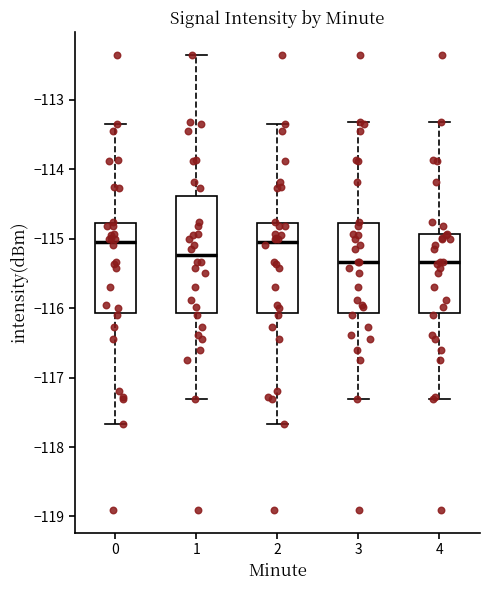

Reading left to right, transcribe this box plot: for each box, give where its median line is, the range the box spans, and where its two whiskers end, as read against the y-axis. The values are not printed on the chart, so give them approximately, as read against the axis.

0: median -115.0, box -116.1 to -114.8, whiskers -117.7 to -113.4
1: median -115.2, box -116.1 to -114.4, whiskers -117.3 to -112.4
2: median -115.0, box -116.1 to -114.8, whiskers -117.7 to -113.4
3: median -115.3, box -116.1 to -114.8, whiskers -117.3 to -113.3
4: median -115.3, box -116.1 to -114.9, whiskers -117.3 to -113.3